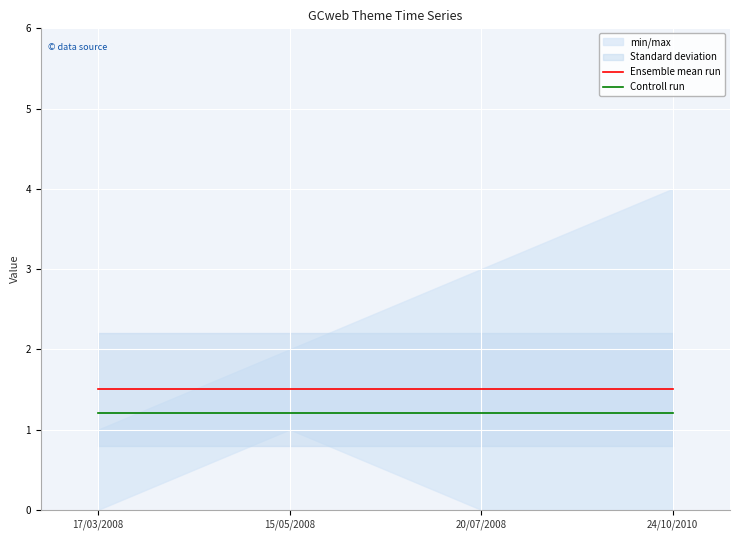

How many lines are shown in the chart?

2